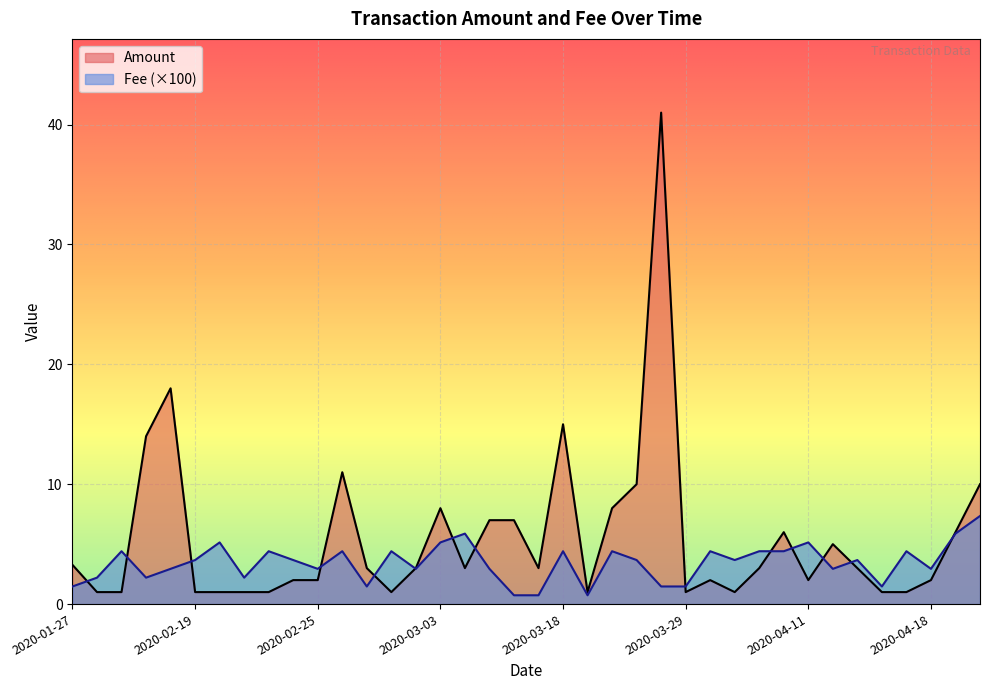

How many lines are shown in the chart?

2